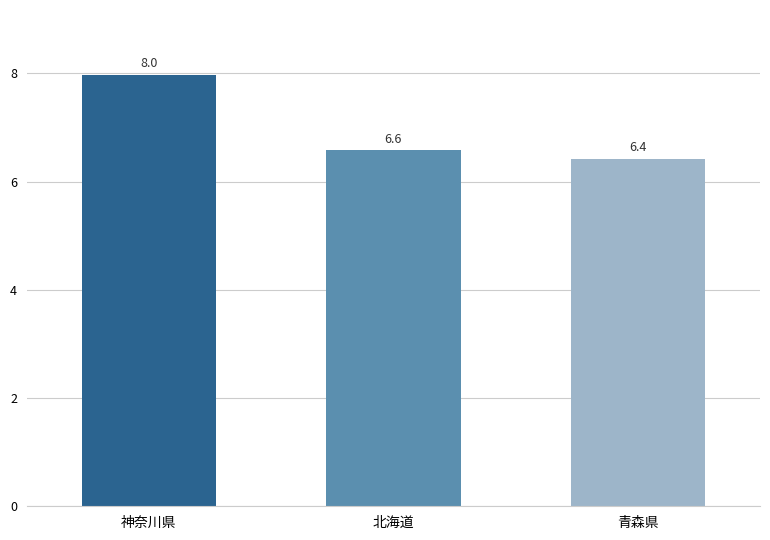

Are the bars grouped side by side (vs. stacked)?

No